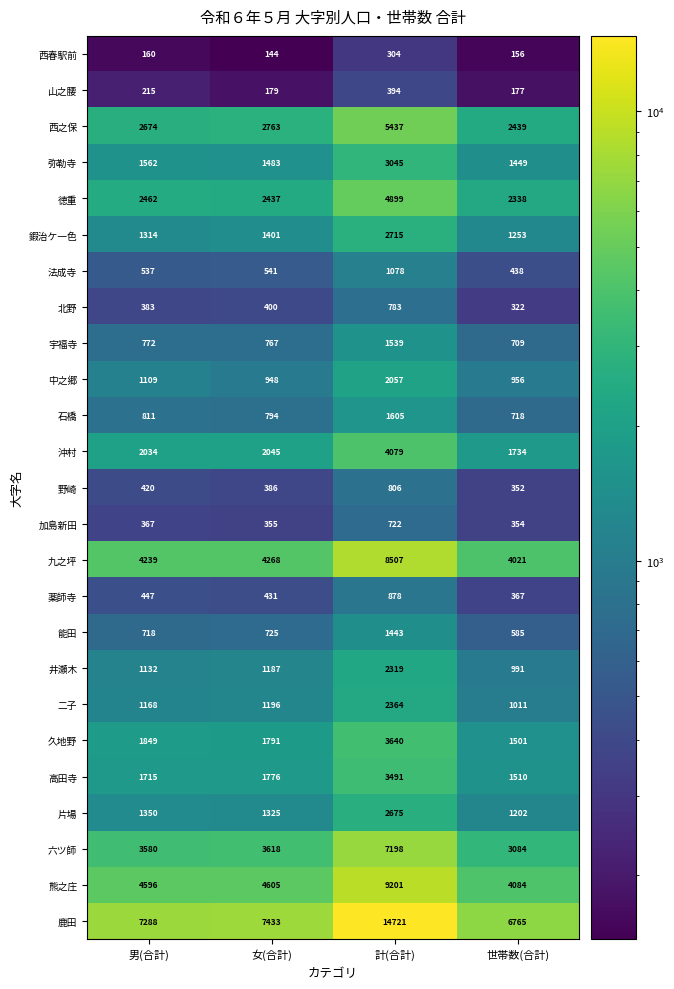

What is the lowest value of the 法成寺 series?

438